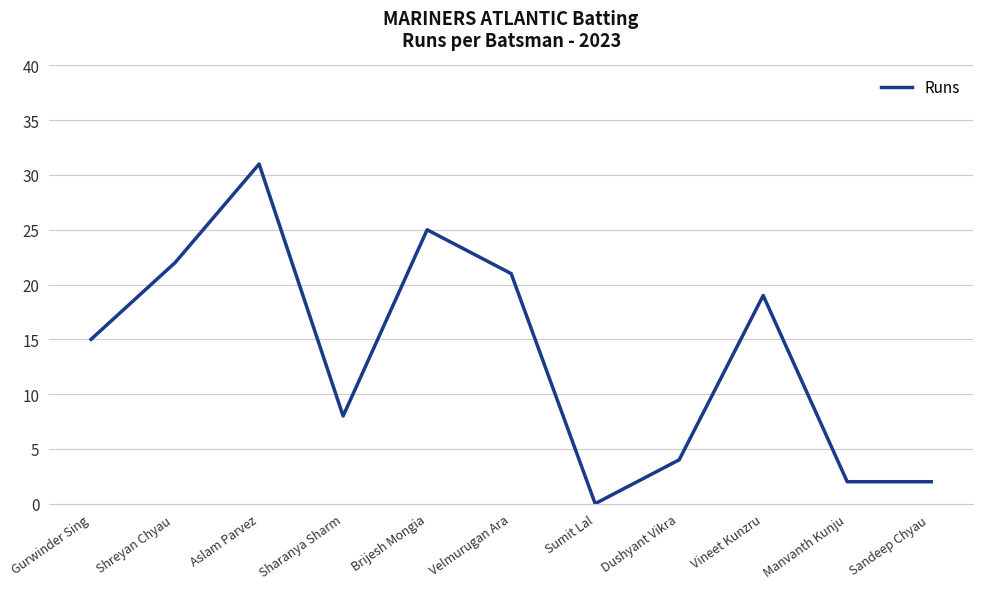

Between Vineet Kunzru and Shreyan Chyau , which is larger?

Shreyan Chyau 